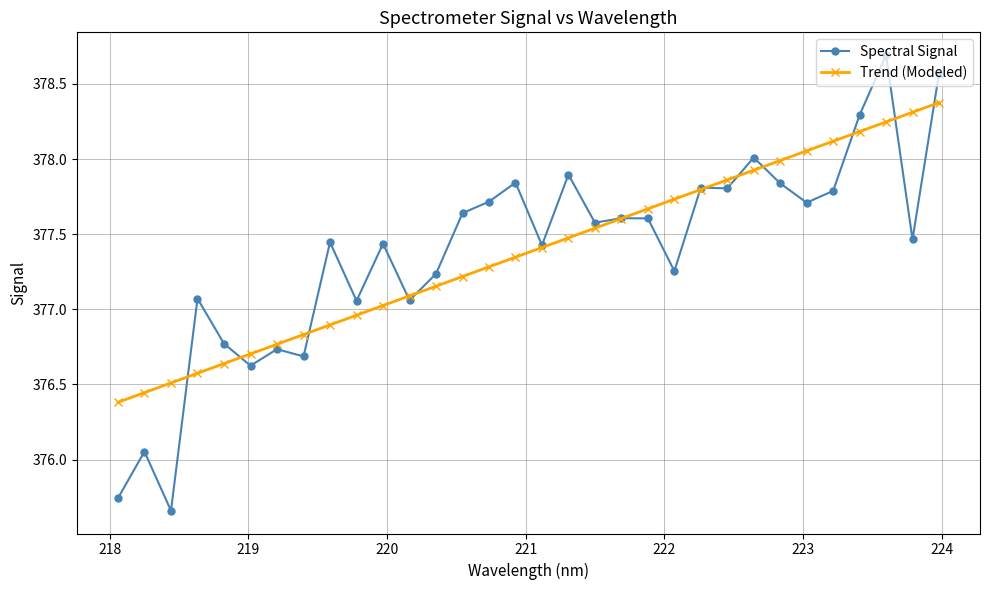

What is the difference between the second highest and second lowest values in the Spectral Signal series?

2.8